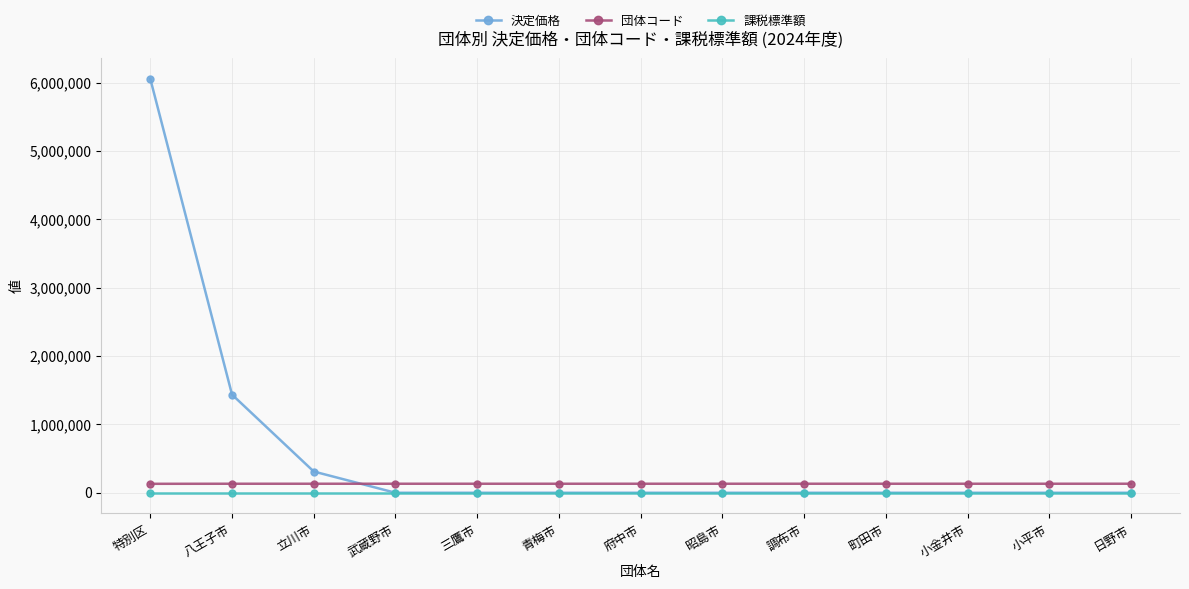

At which label does 決定価格 reach its peak?

特別区